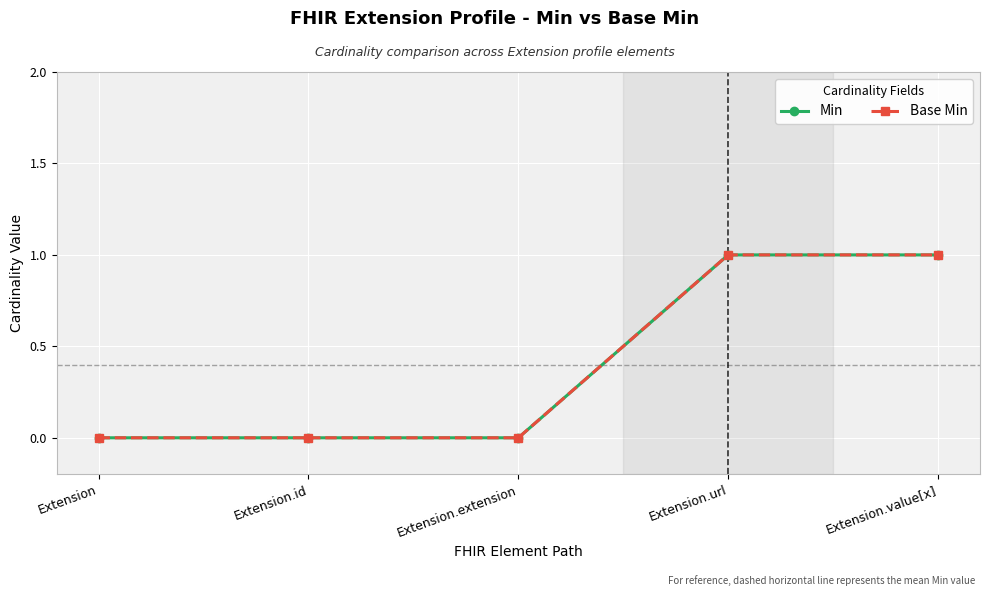

True or false: Base Min and Min intersect in this chart.

False